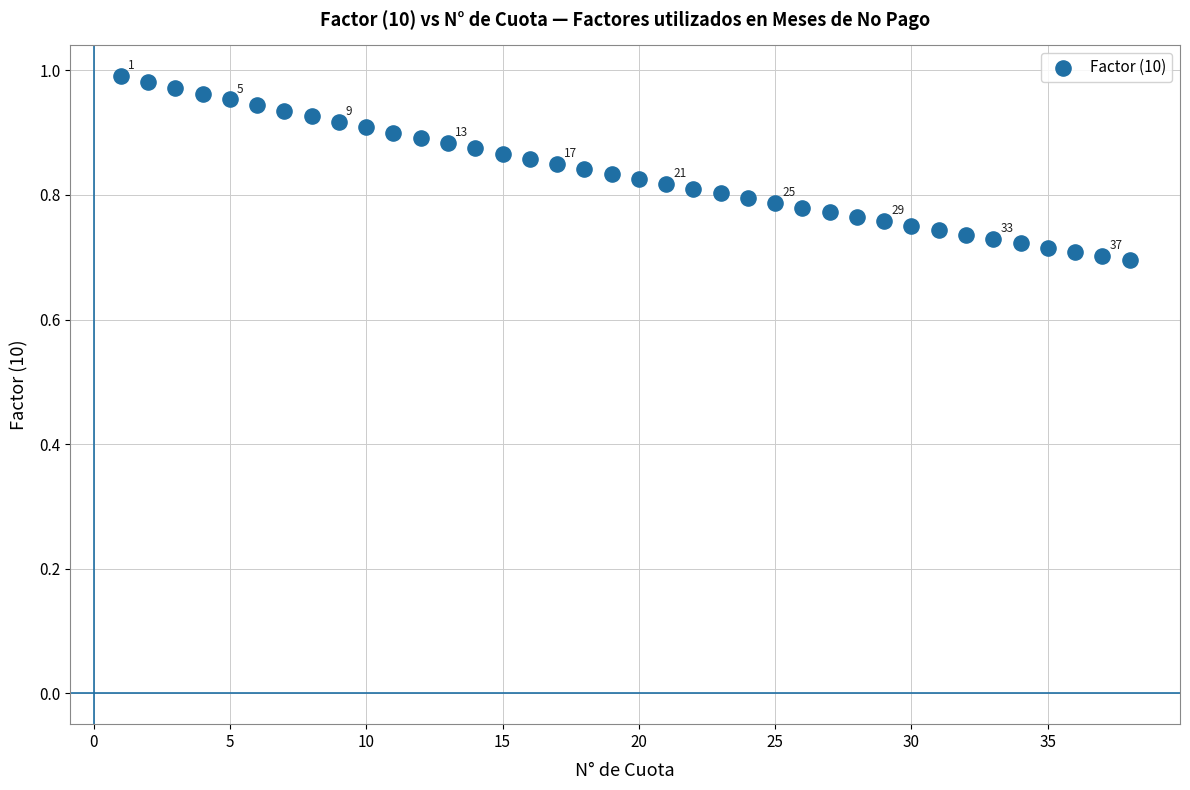

What is the range of X values (max minus min)?

37.0